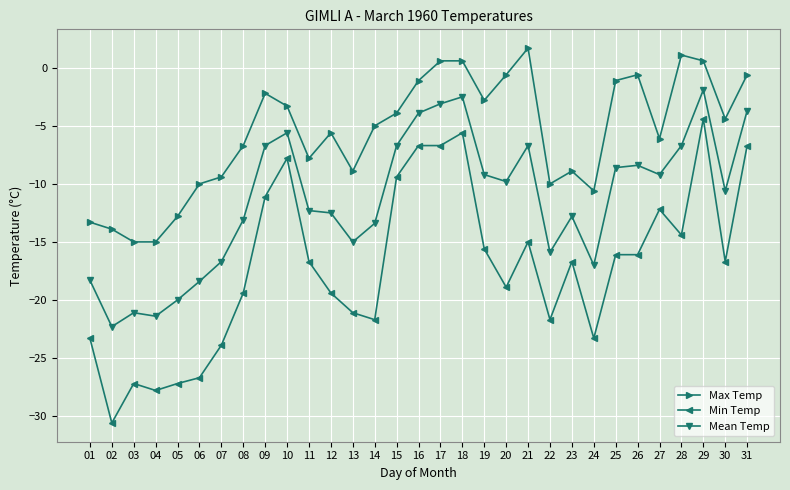

At which category is the sum across all series the highest?

29